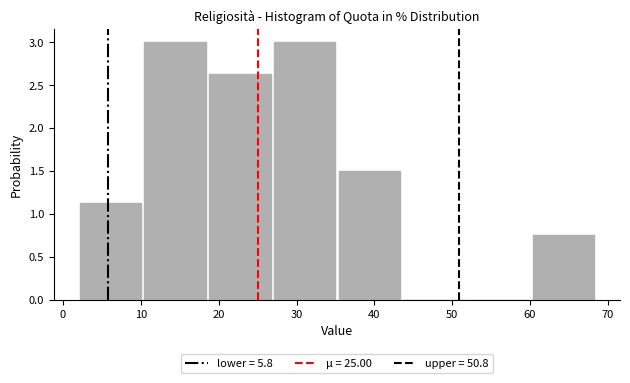

Reading left to right, transcribe this chart: for each bar, give the range it covers on the x-axis and its height. Neither the bar edges nor the heights are printed on the chart, so give them approximately, as read against the axes.

2 to 10: 1.15
10 to 19: 3.00
19 to 27: 2.65
27 to 35: 3.00
35 to 44: 1.50
44 to 52: 0
52 to 60: 0
60 to 68: 0.75